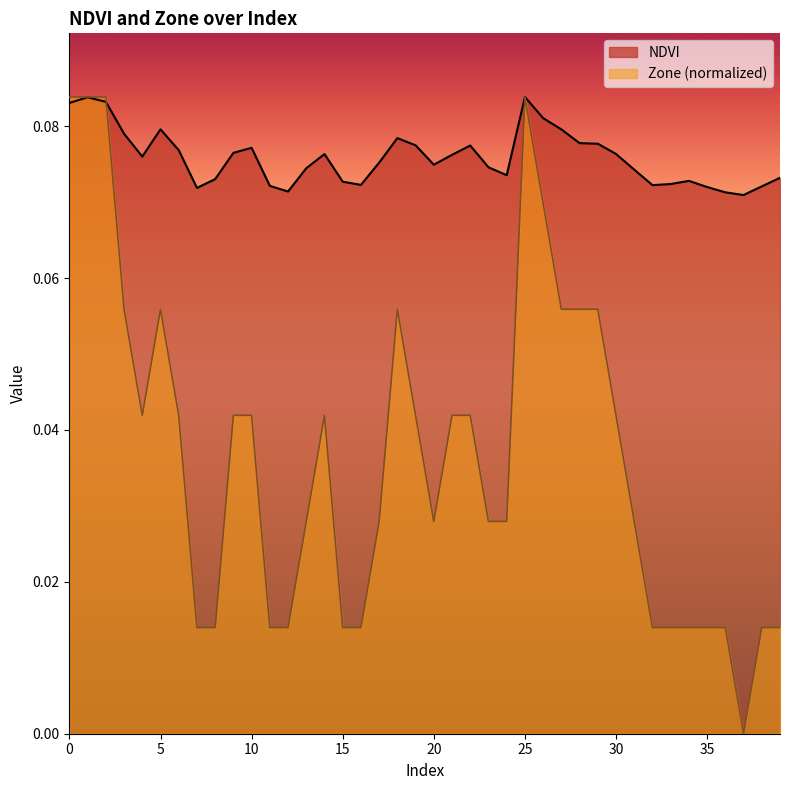

How many lines are shown in the chart?

2